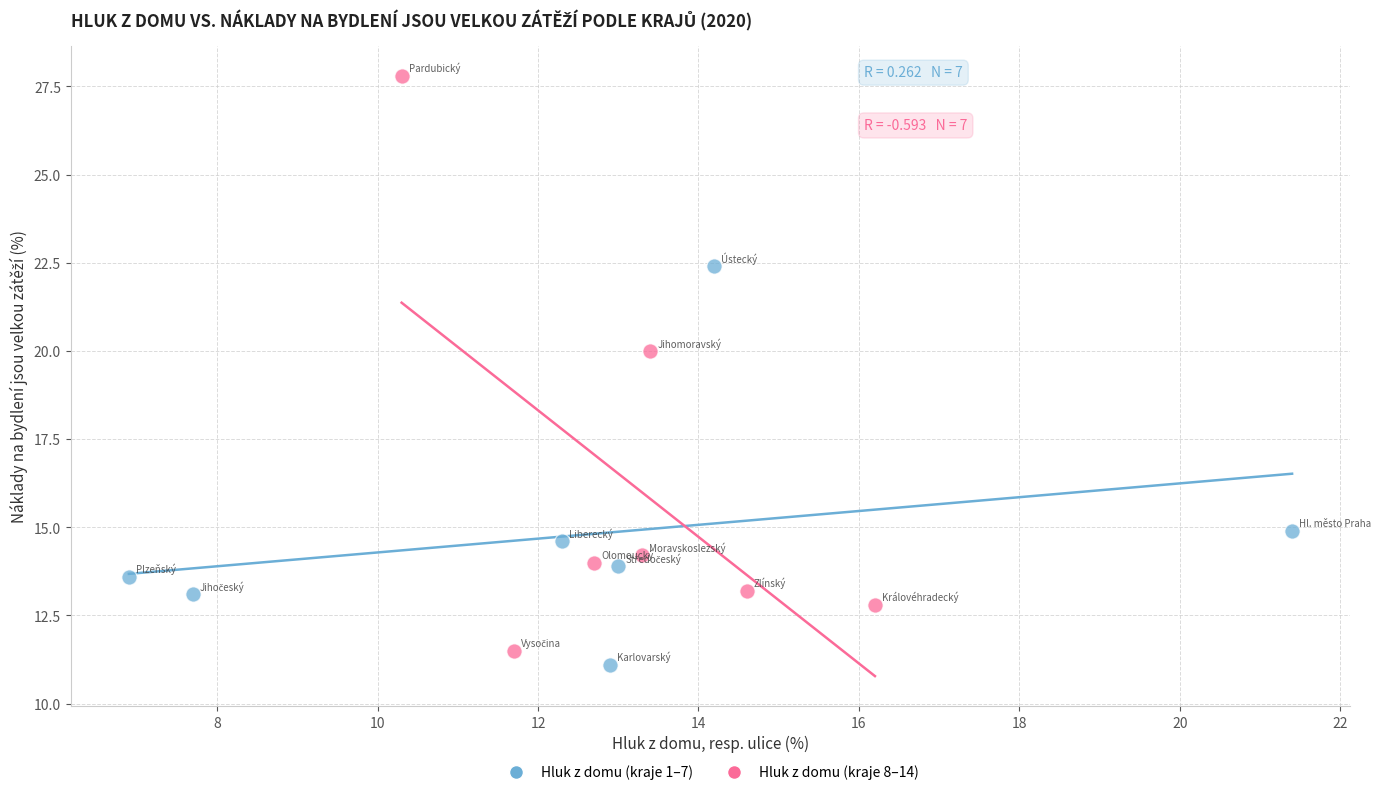

Which series contains the highest Y value?

Hluk z domu (kraje 8–14)